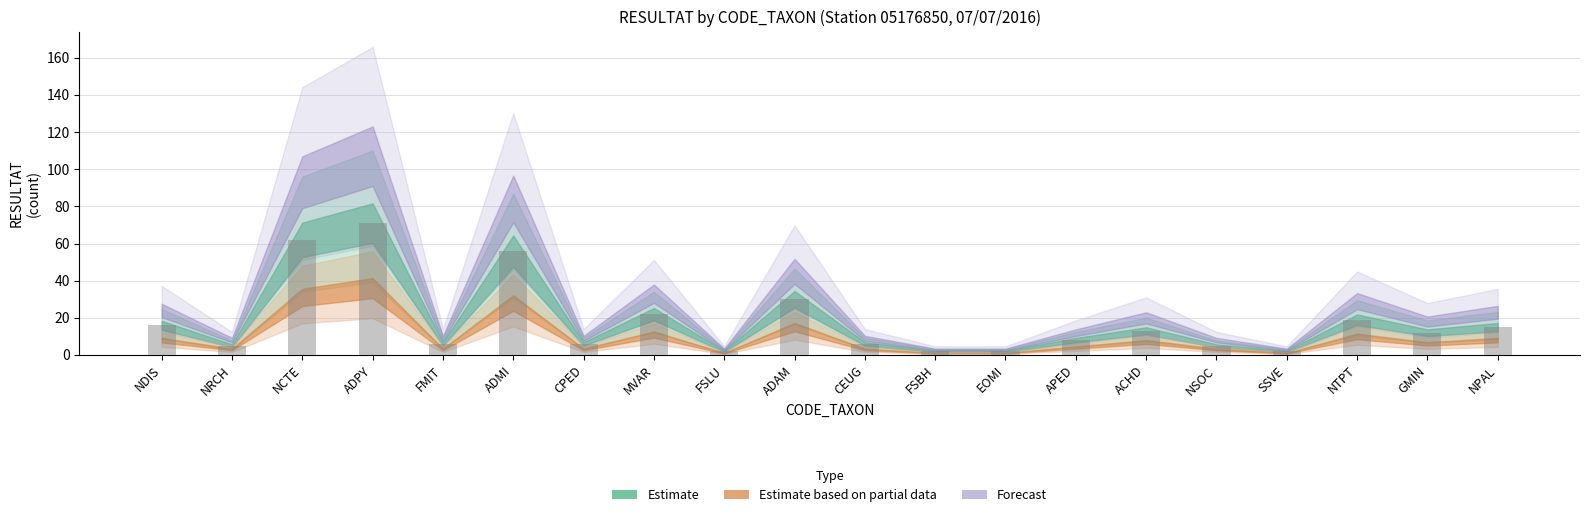

The chart shows a value of 15 at MVAR. True or false?

False